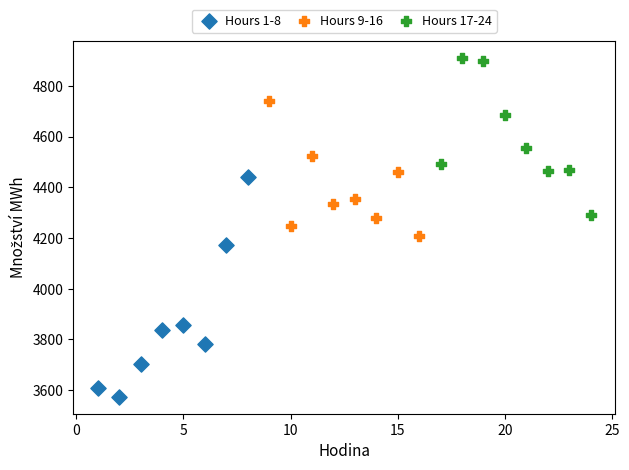

Which series reaches the minimum Y coordinate?

Hours 1-8